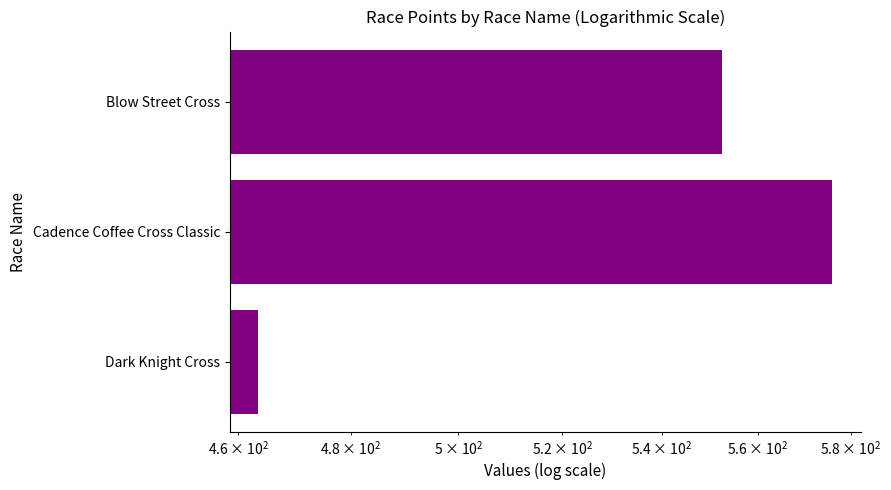

How many data points are less than 552?

1